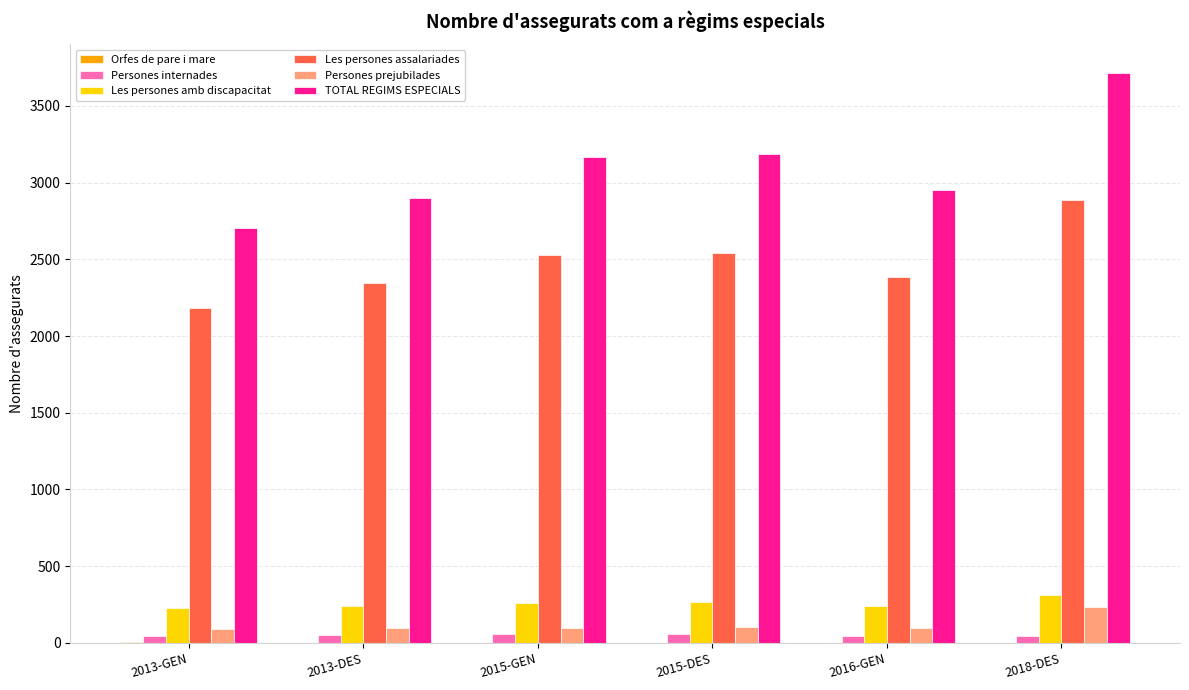

True or false: Persones internades has a value of 56 at 2015-DES.

True